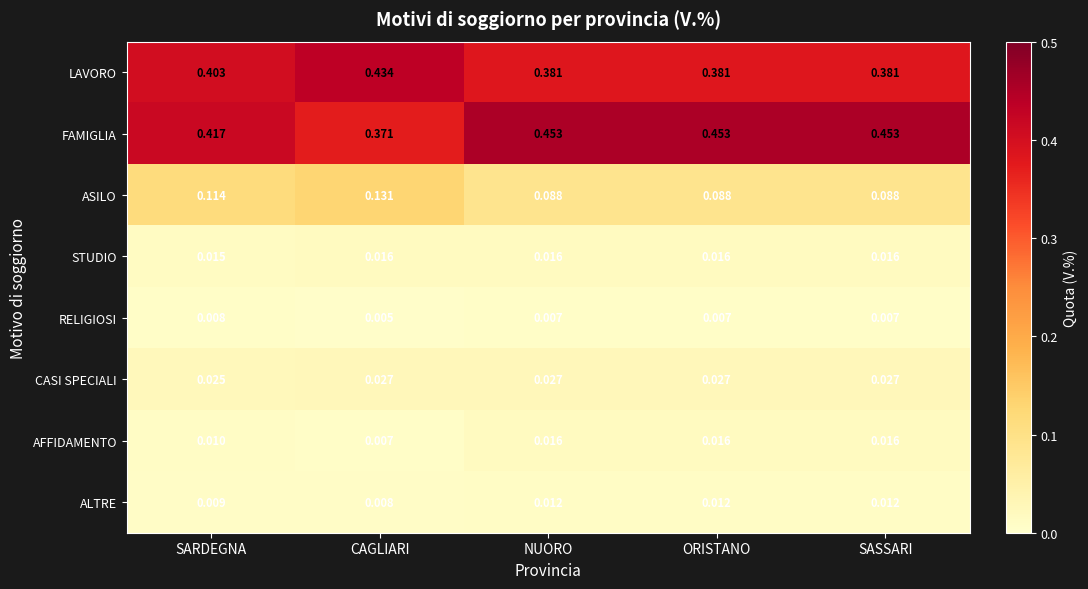

At which label does RELIGIOSI reach its peak?

SARDEGNA